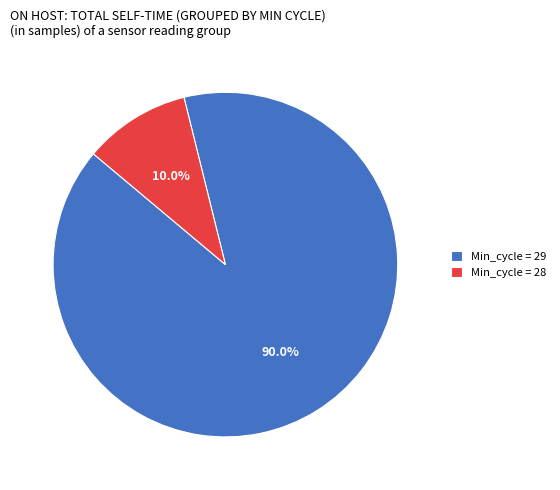

What is the ratio of the value at Min_cycle = 29 to the value at Min_cycle = 28?

9.0